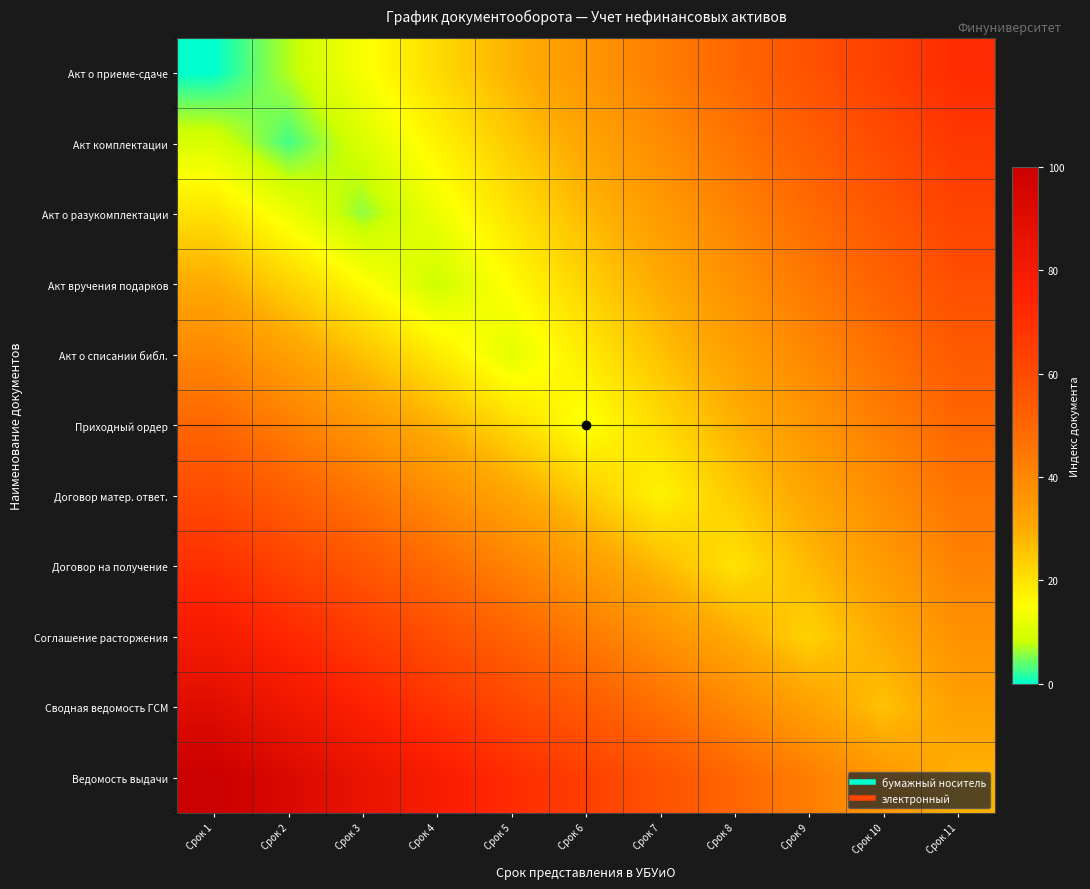

What is the total value across all series at Срок 9?

435.7